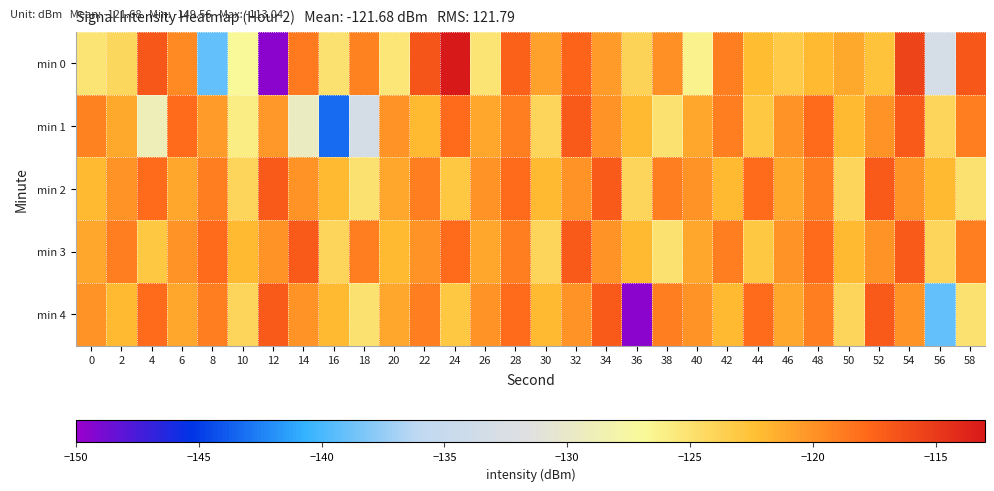

Which series has the largest total across all categories?

min 3